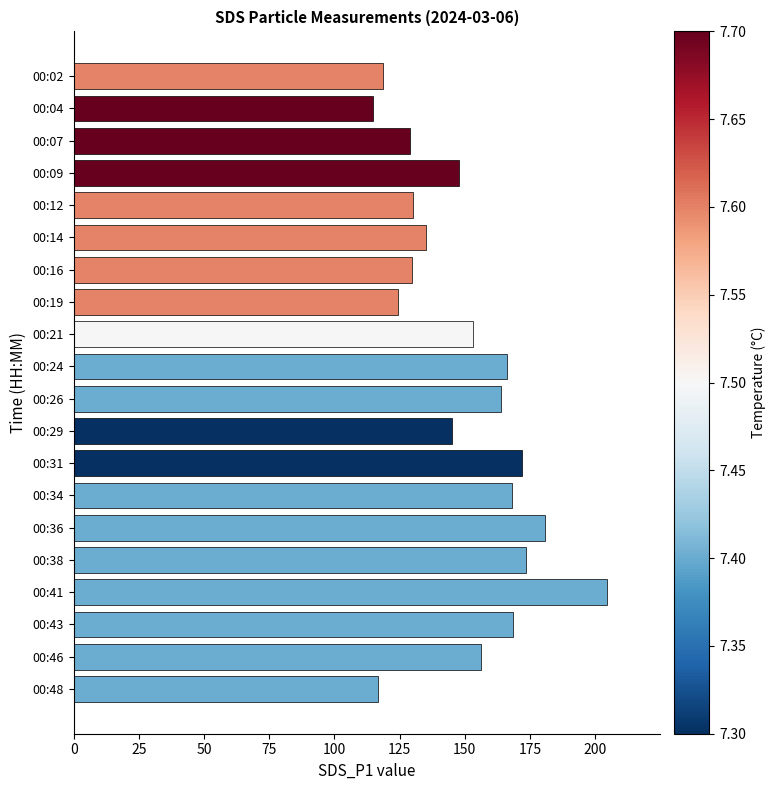

Is it true that the value at 00:38 is 84.7?

False